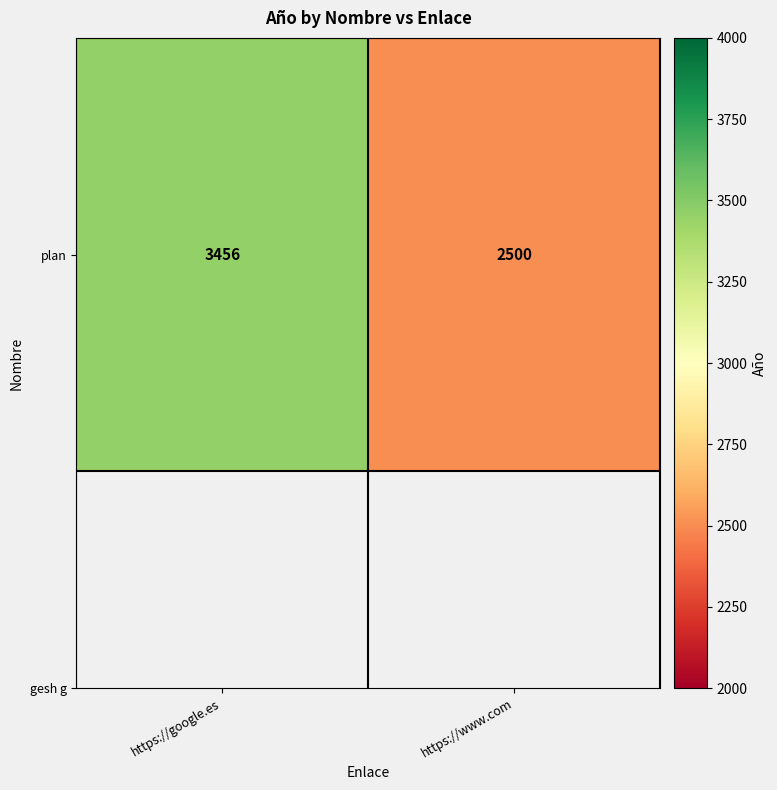

What is the ratio of the value at https://www.com to the value at https://google.es?

0.7